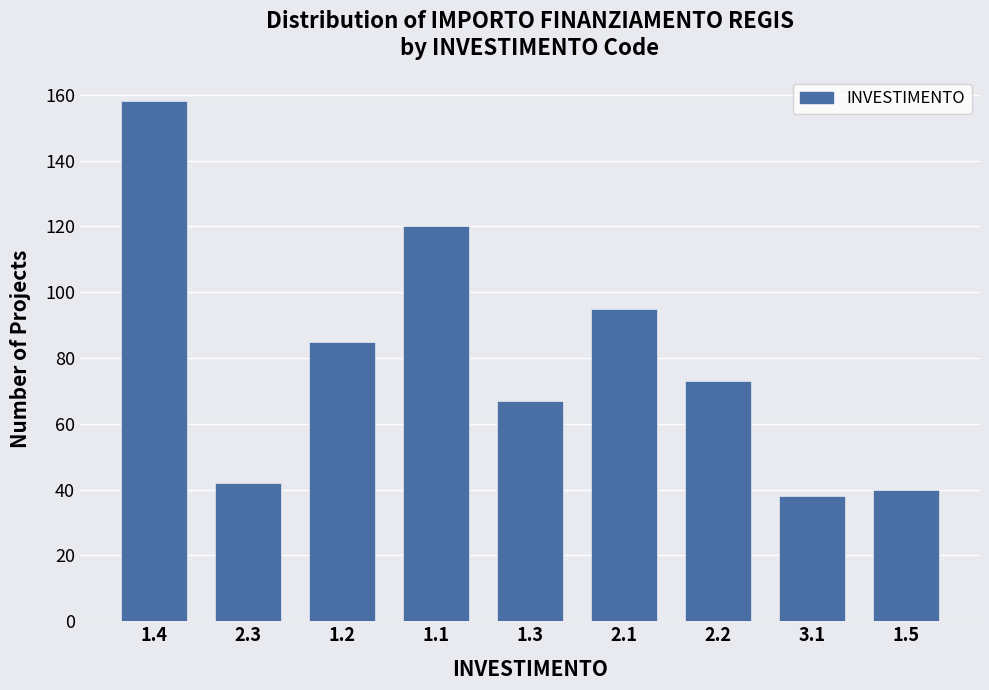

Reading left to right, extract all data points from this chart.

158	42	85	120	67	95	73	38	40